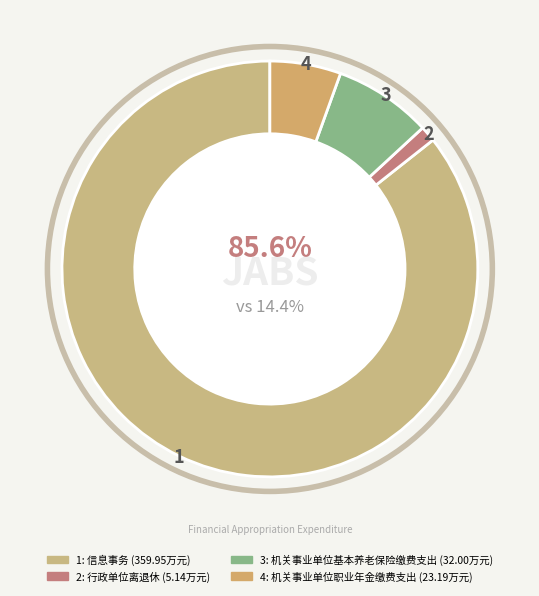

Does 信息事务 account for over 50% of the chart?

Yes